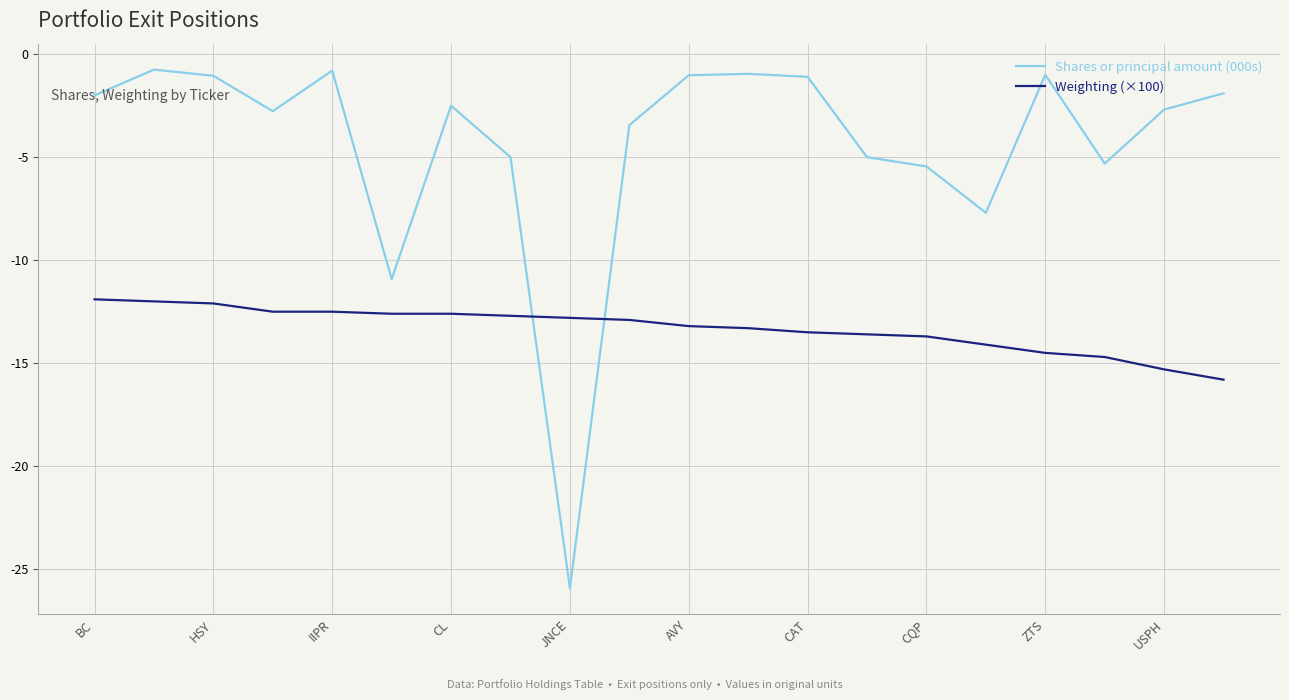

What is the difference between the maximum and minimum values in the Weighting (×100) series?

3.9